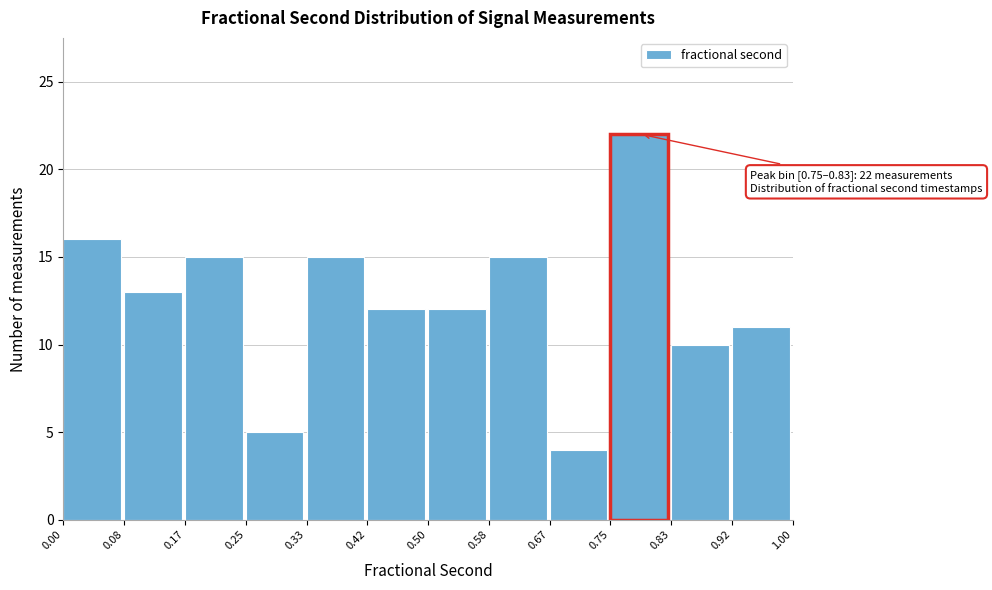

Which range on the x-axis has the tallest bar?

0.75 to 0.83